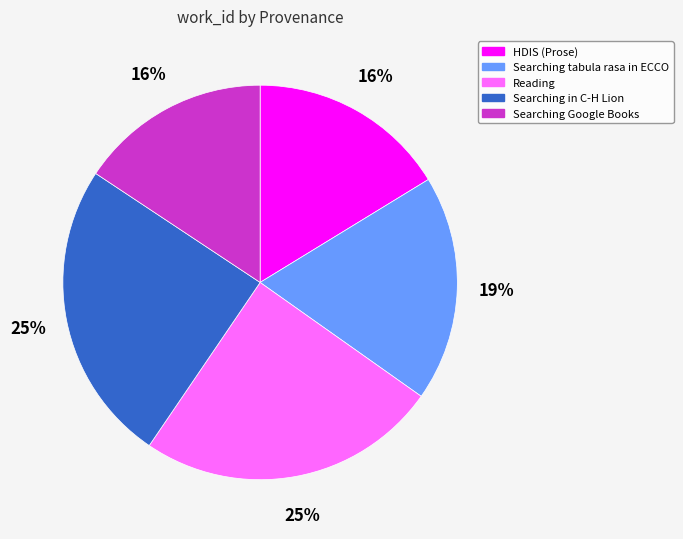

Approximately how many times larger is the value at Searching Google Books compared to HDIS (Prose)?

1.0